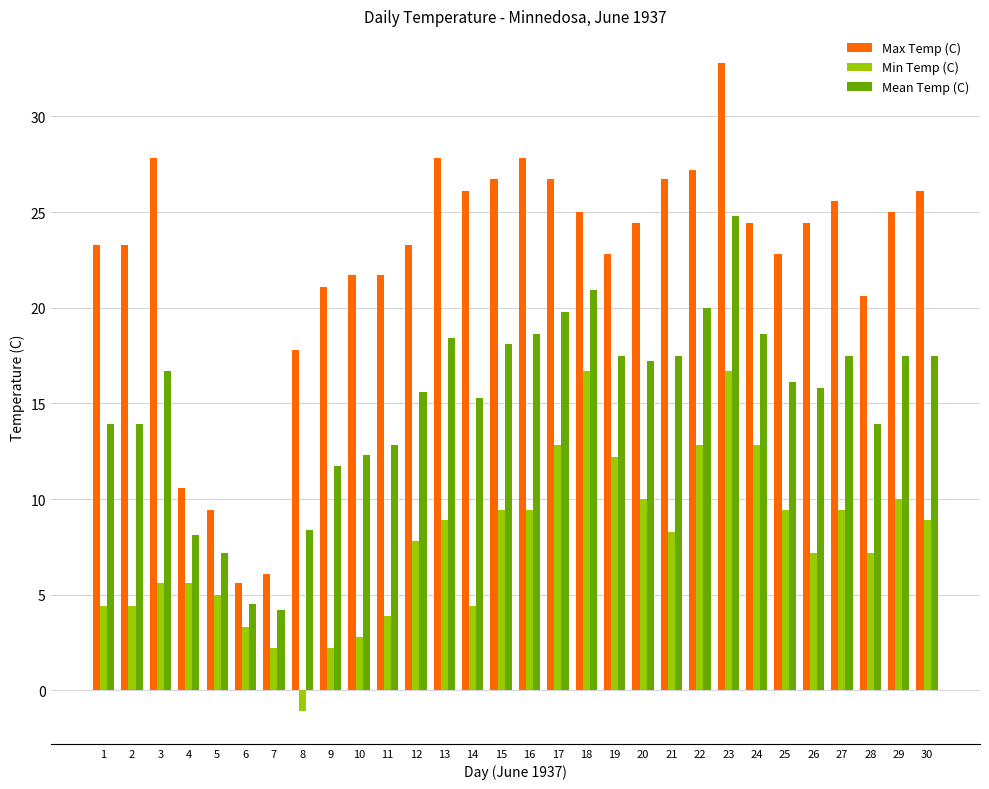

Which series has the largest total across all categories?

Max Temp (C)